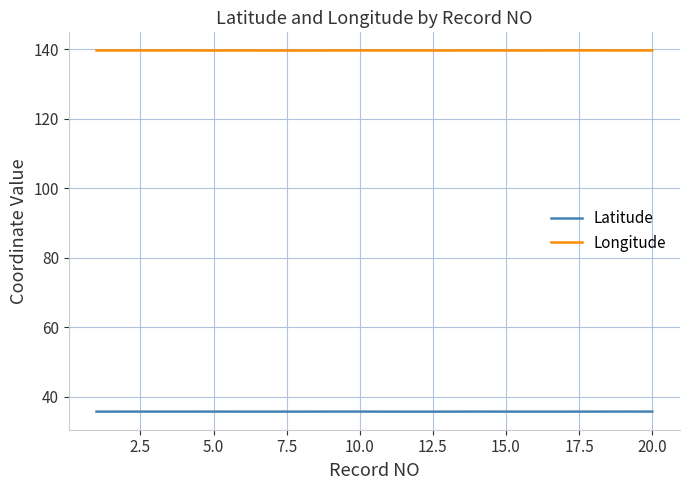

True or false: Latitude and Longitude intersect in this chart.

False